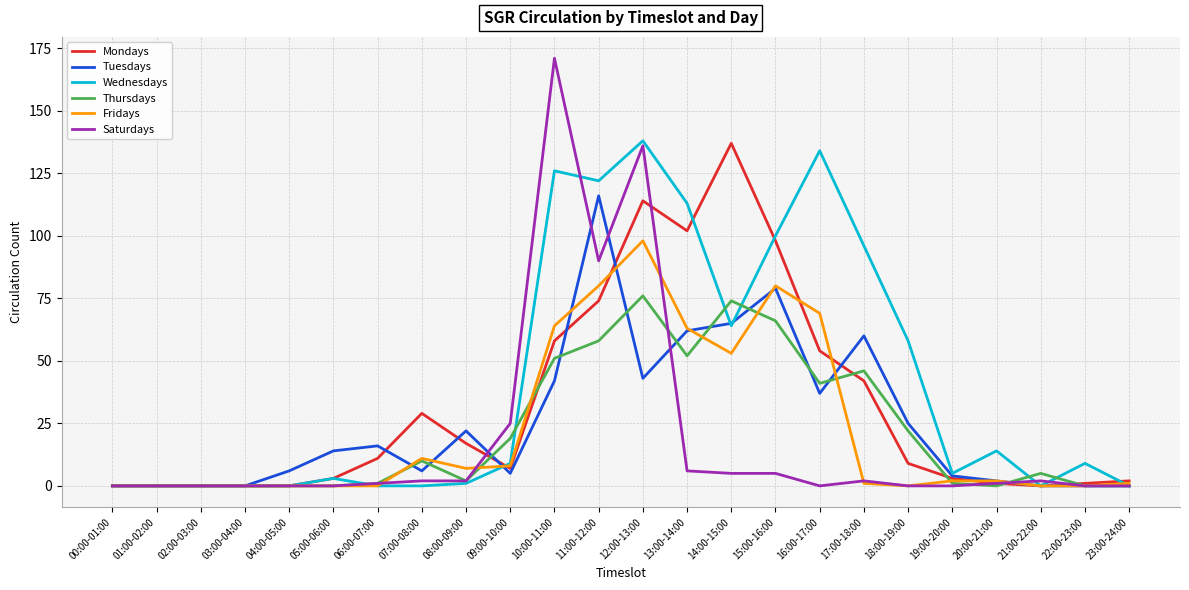

Which series has the widest spread of values?

Saturdays